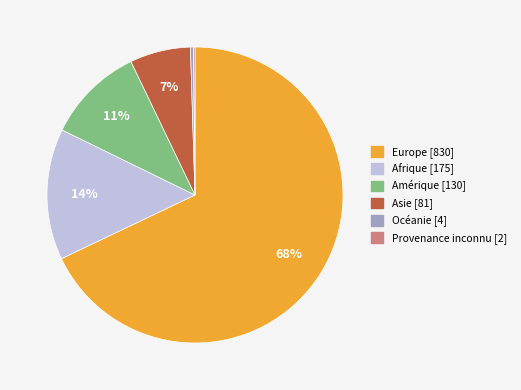

Is Europe the majority of the pie?

Yes